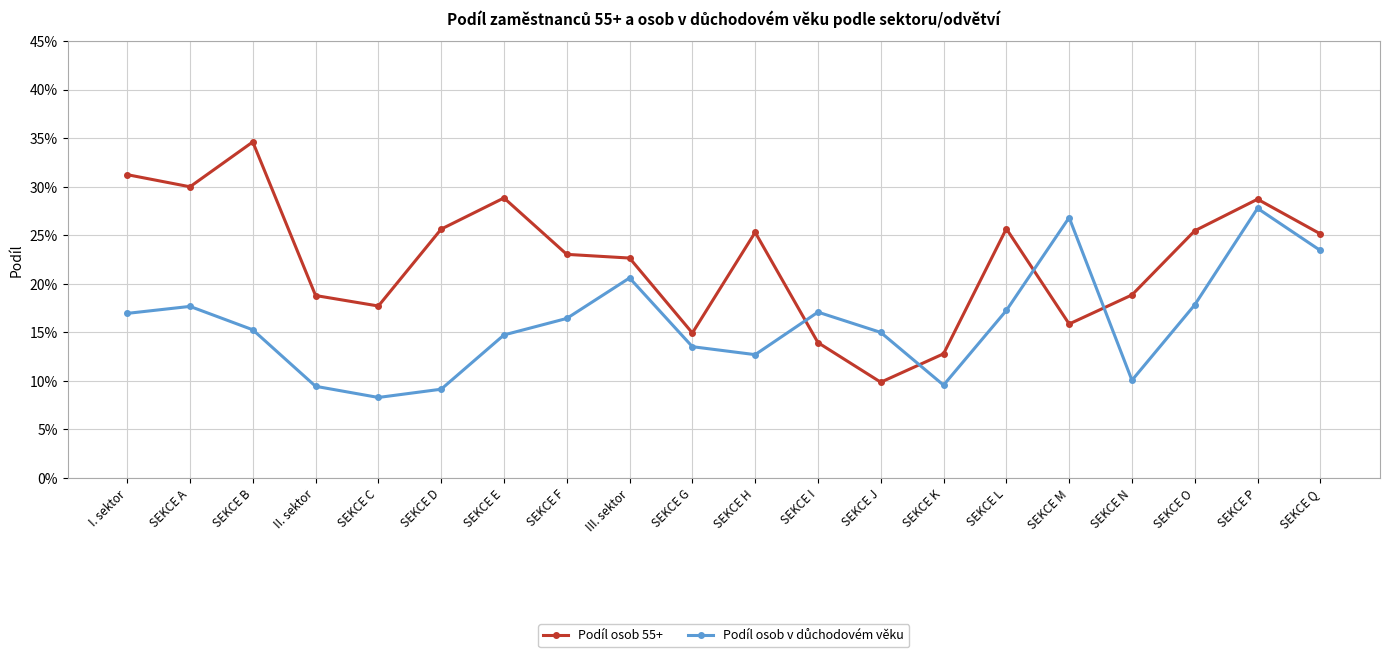

At how many categories does at least one series exceed 0?

20